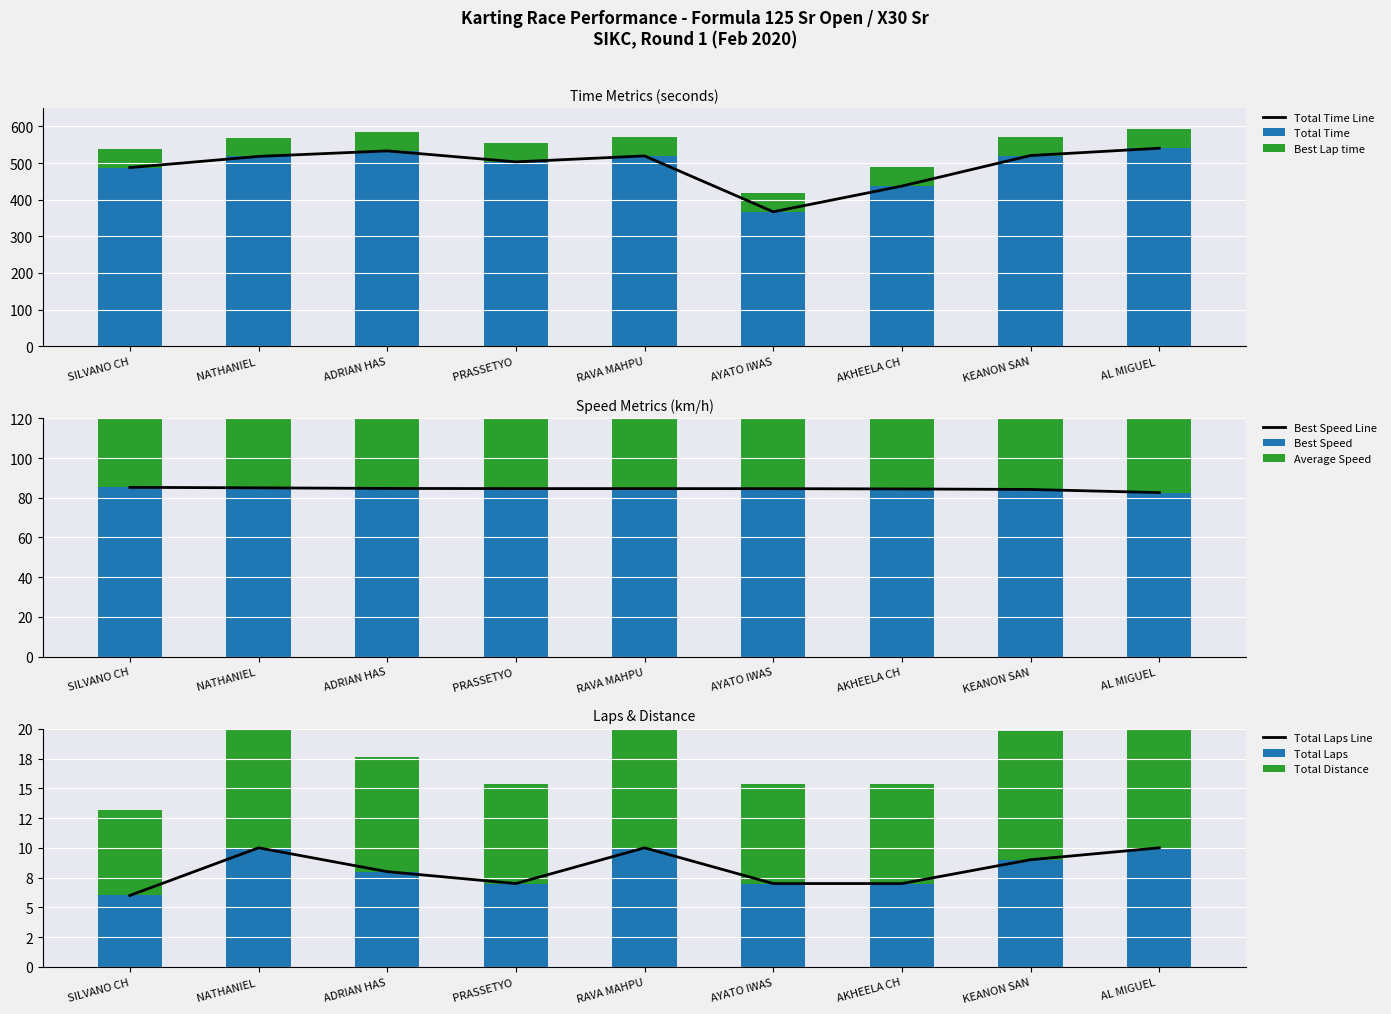

What is the highest value of the Total Time series?

540.4